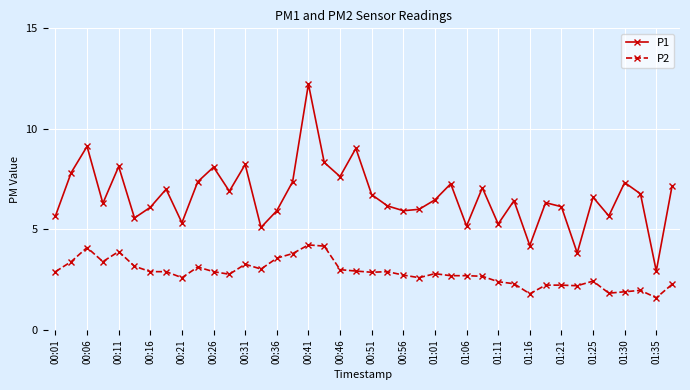

Which series has the largest total across all categories?

P1